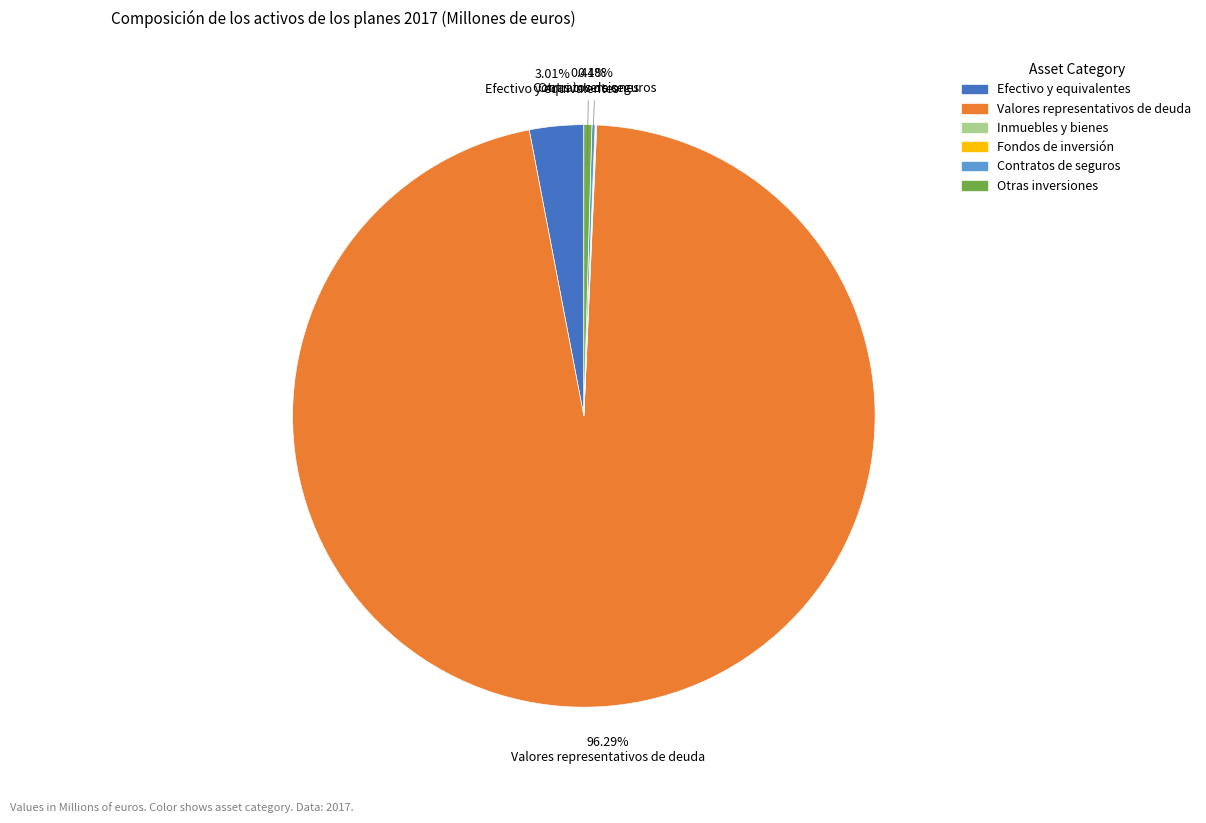

Which slice is the largest?

Valores representativos de deuda